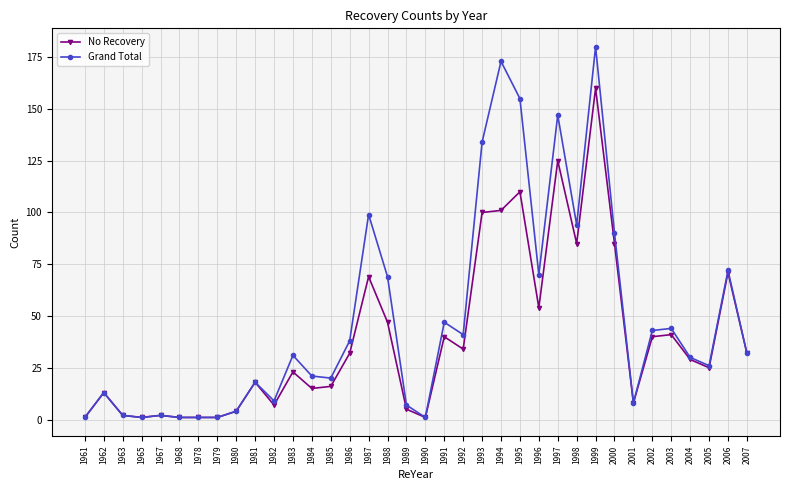

How many categories are shown in the chart?

36